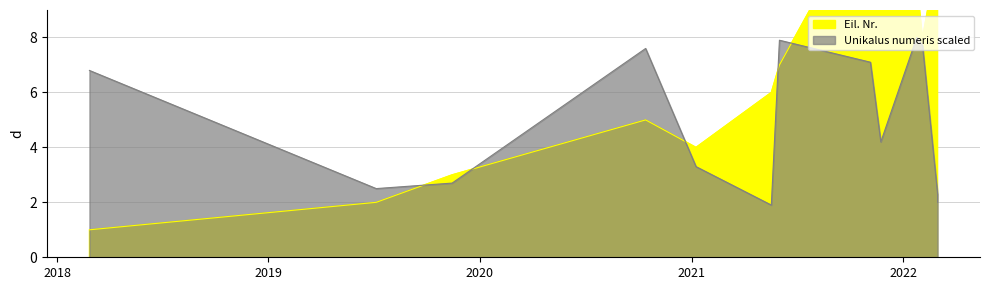

Where do Eil. Nr. and Unikalus numeris scaled first cross each other?

2019-07-06 and 2019-11-14